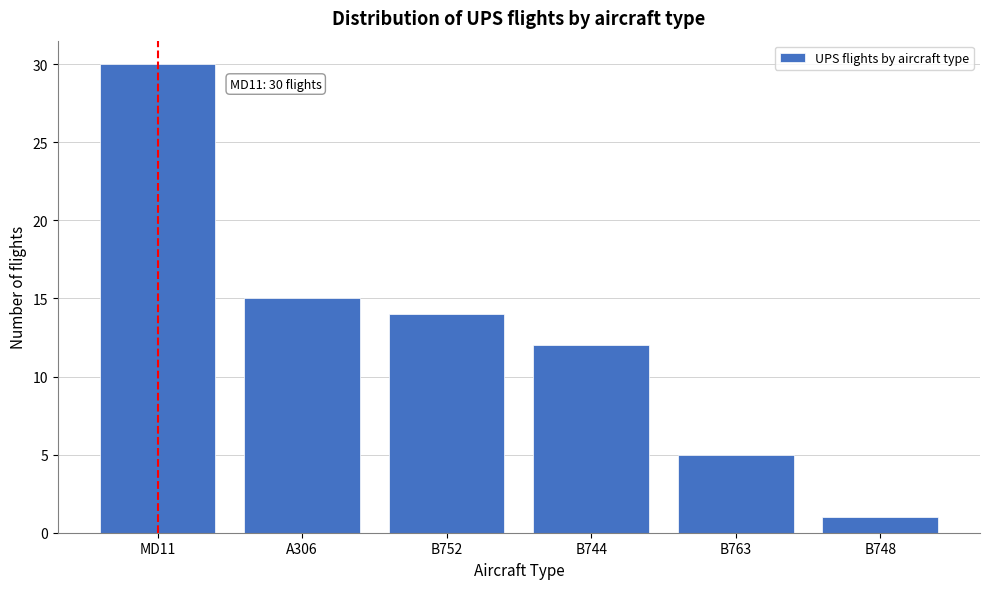

Reading left to right, transcribe all the data shown in this chart.

30	15	14	12	5	1